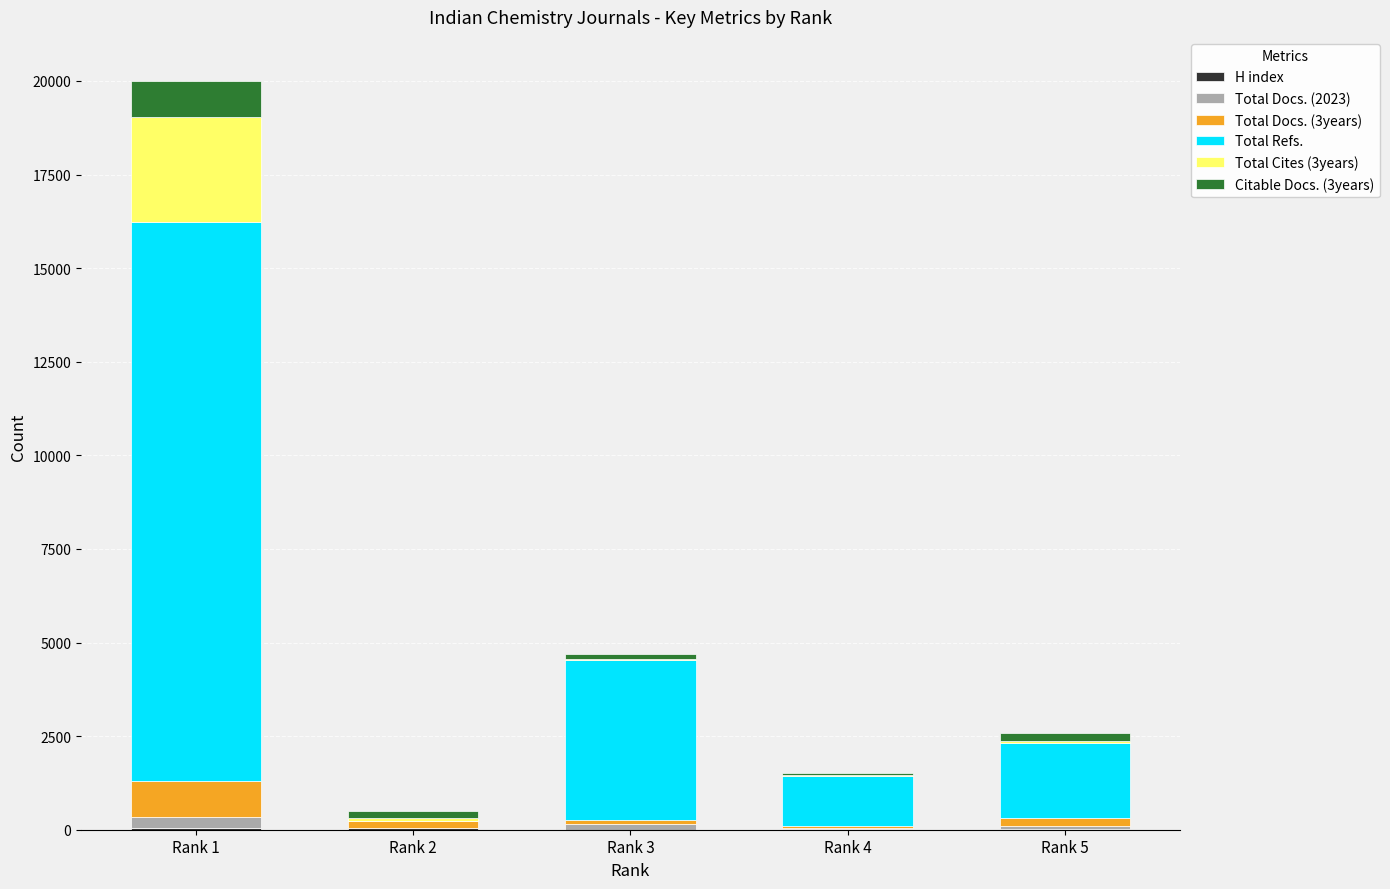

At which category is the sum across all series the highest?

Rank 1